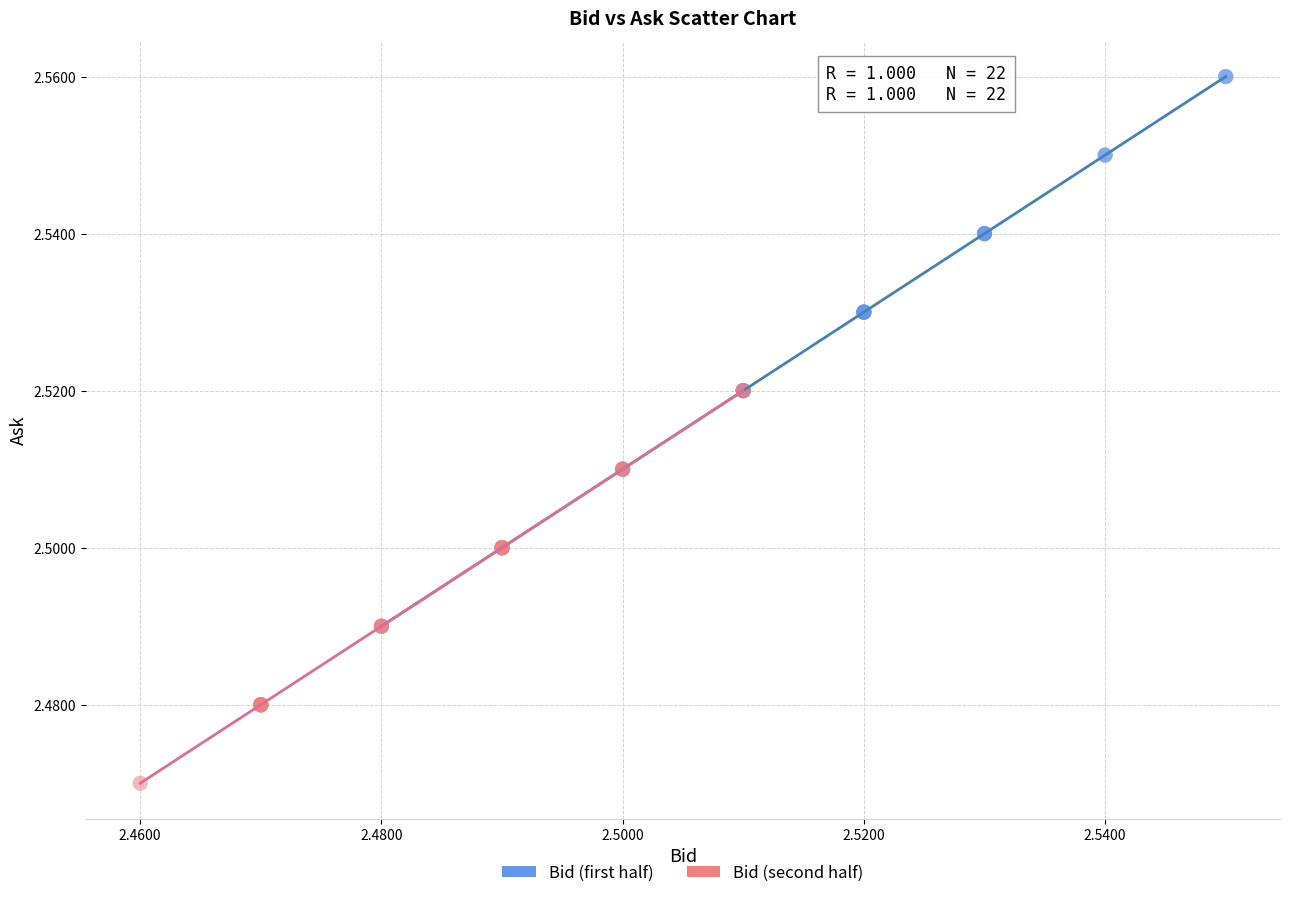

Which series contains the highest Y value?

Bid (first half)